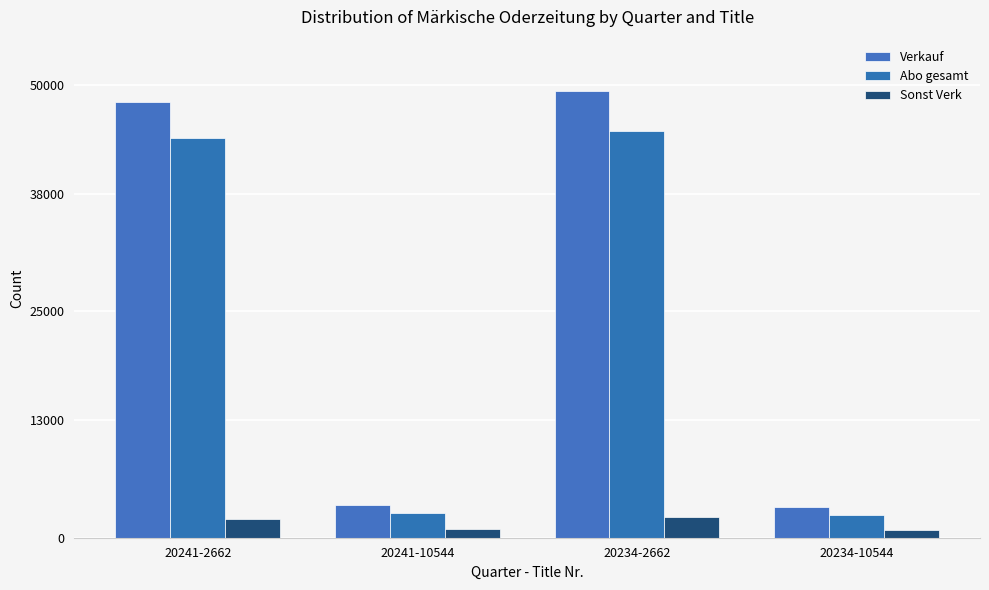

What is the maximum value shown in the chart?

49358